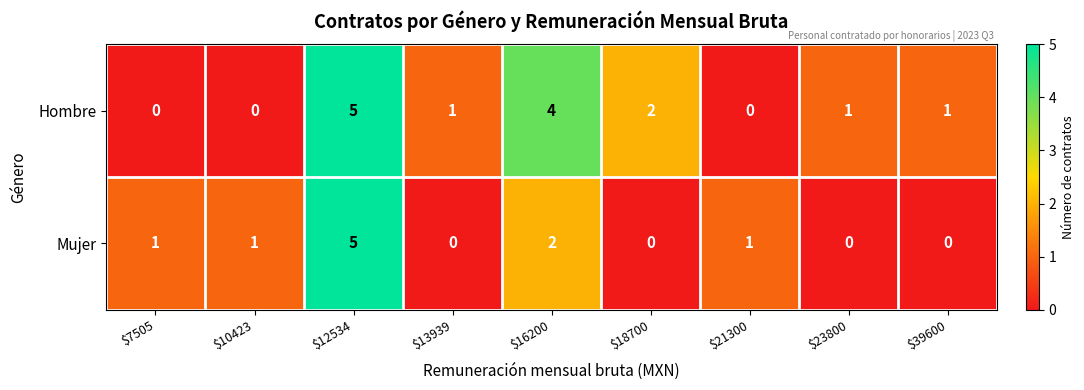

The Hombre series shows 2 at $23800. True or false?

False